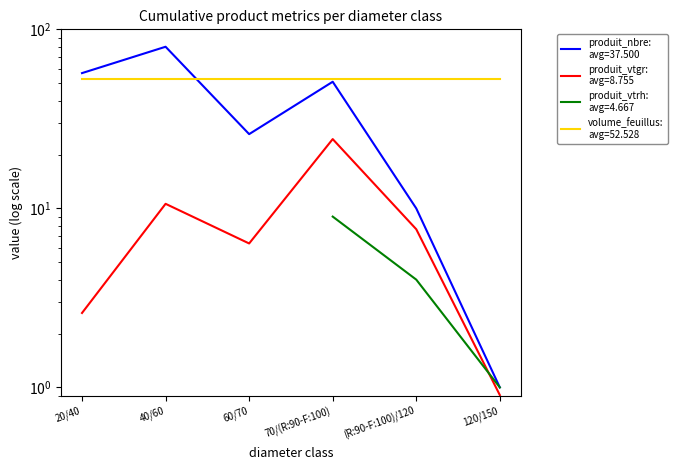

Which category has the highest value across all series?

40/60